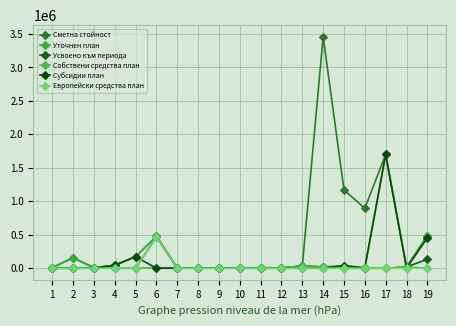

Count the number of categories in the chart.

19